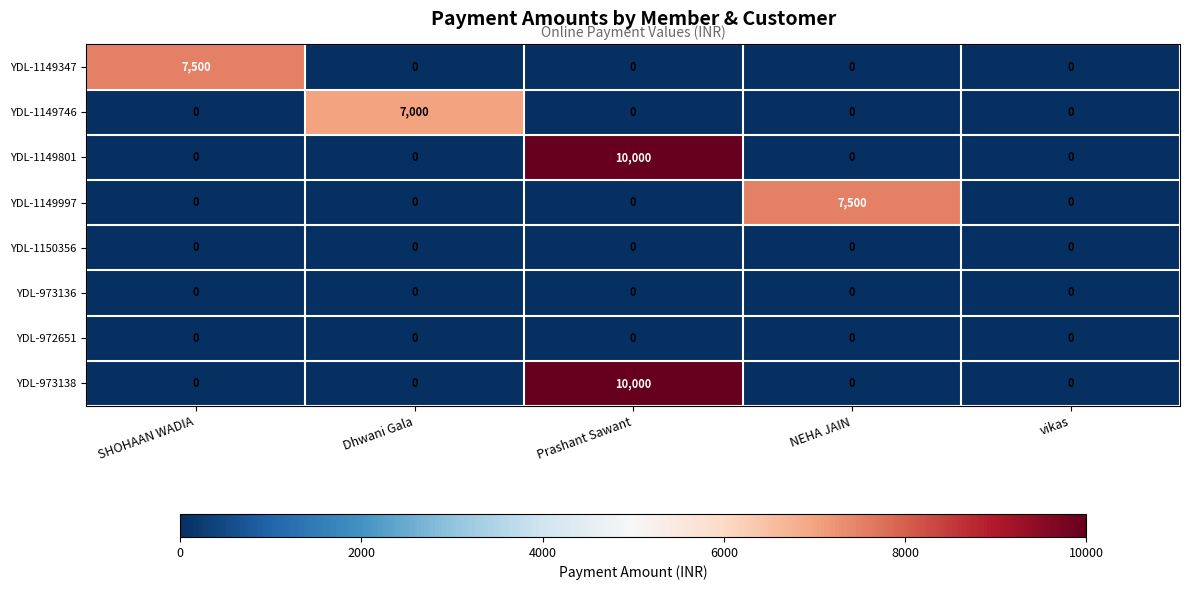

What is the spread (max minus min) of values at Prashant Sawant?

10000